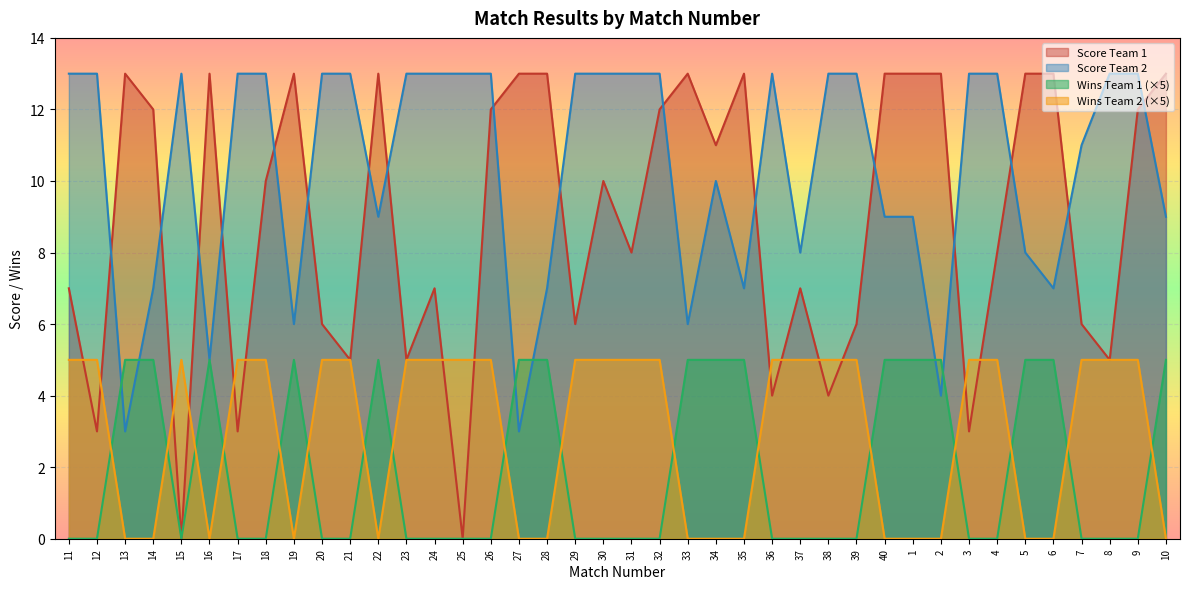

What is the total value across all series at 1?

27